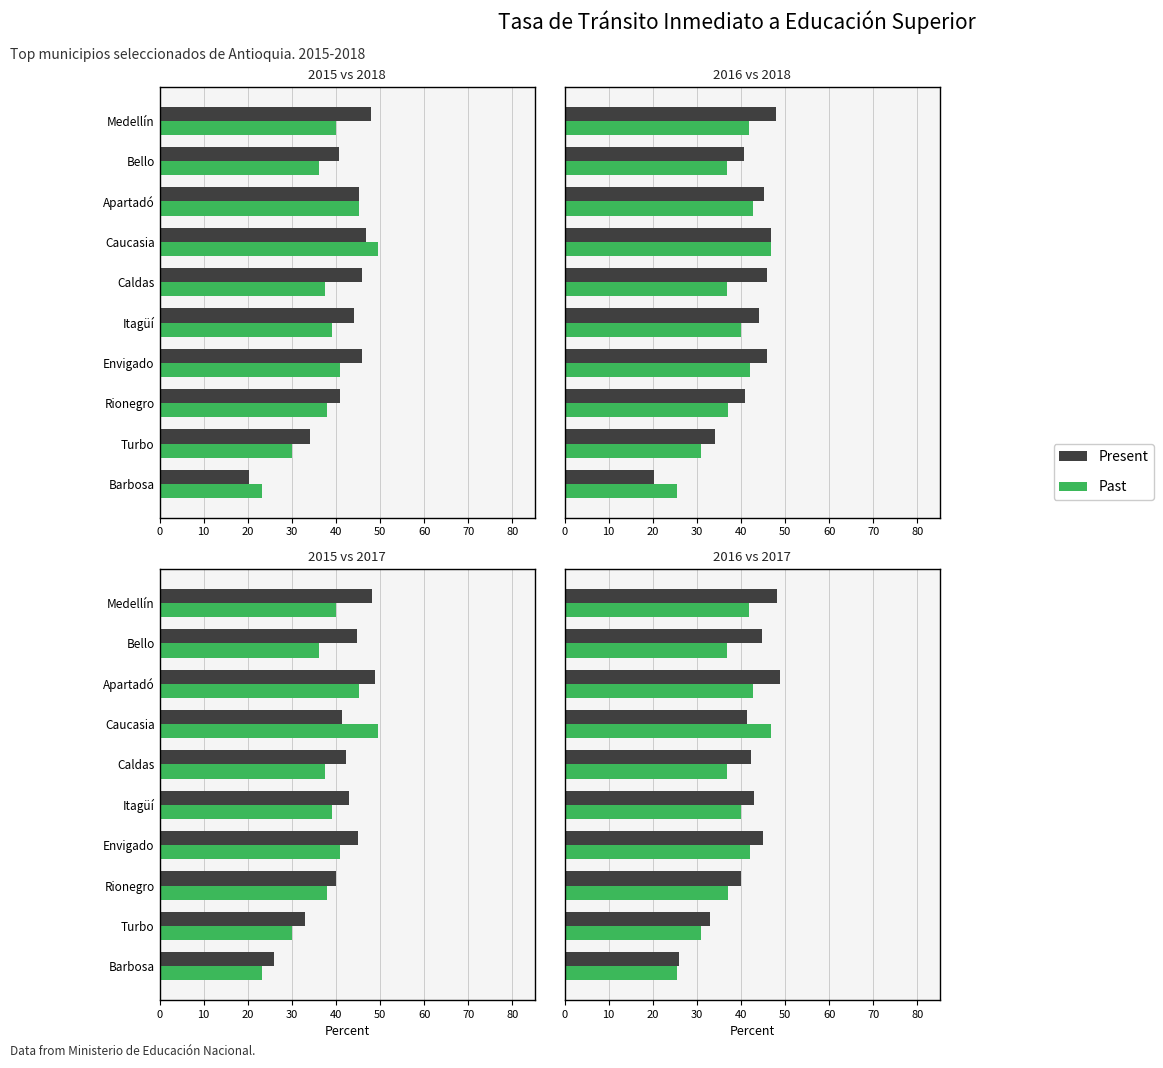

Which series has the widest spread of values?

Present